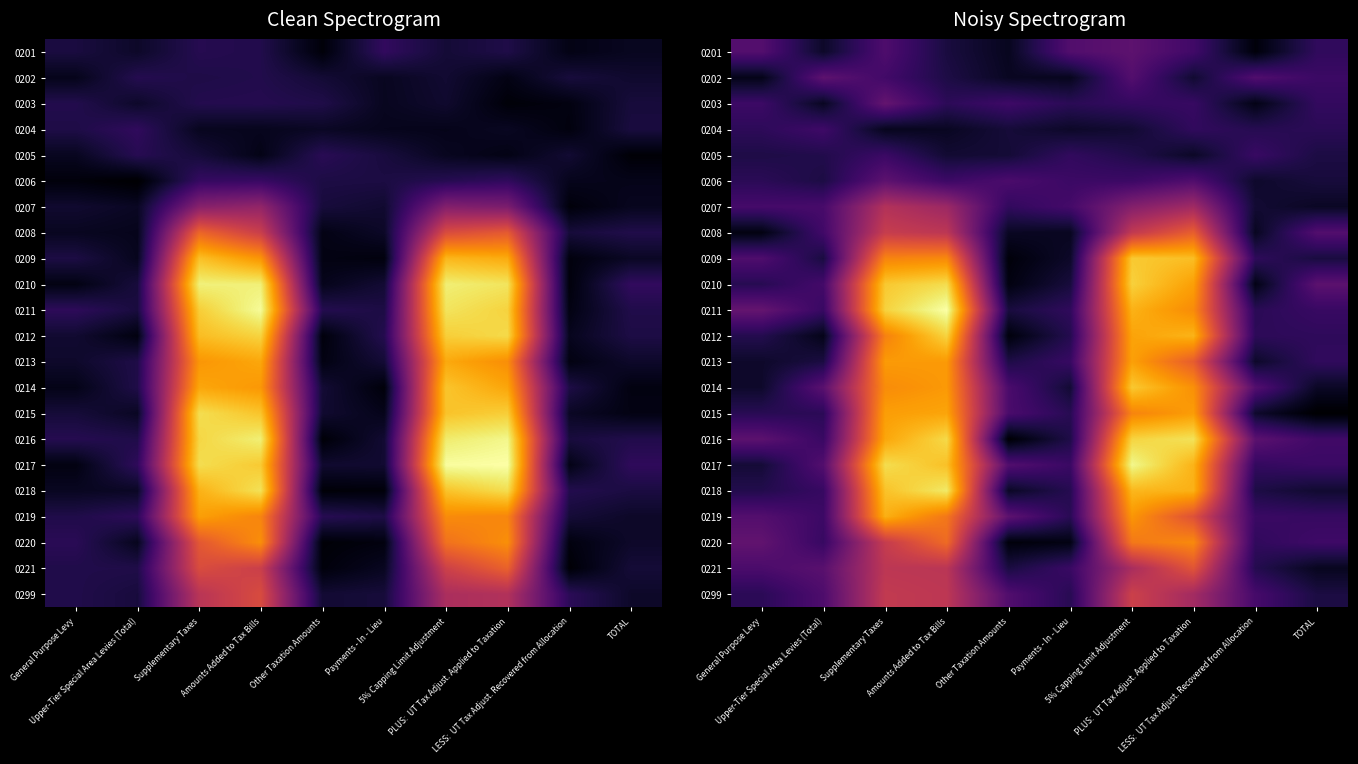

Which label corresponds to the largest value in the chart?

Amounts Added to Tax Bills